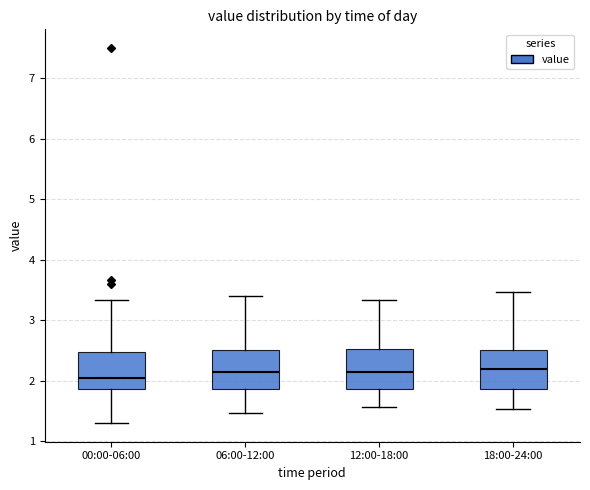

Which box has the lowest median line?

00:00-06:00